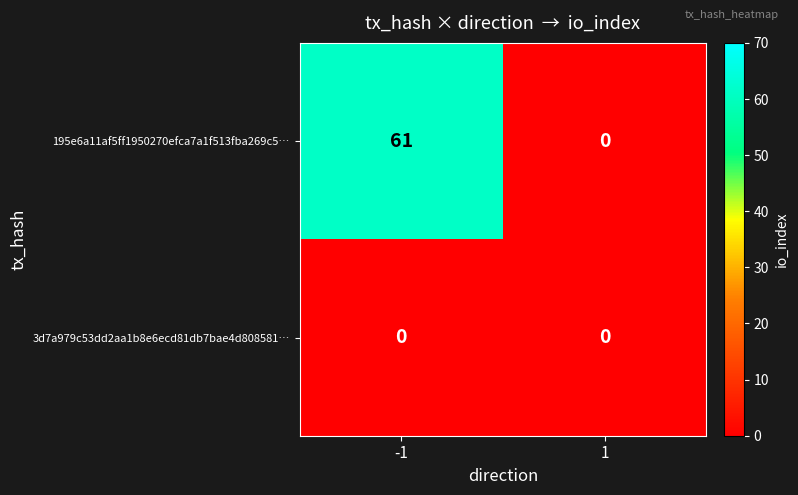

Reading left to right, list all the values displayed in this chart.

195e6a11af5ff1950270efca7a1f513fba269c5…: -1=61	1=0
3d7a979c53dd2aa1b8e6ecd81db7bae4d808581…: -1=0	1=0